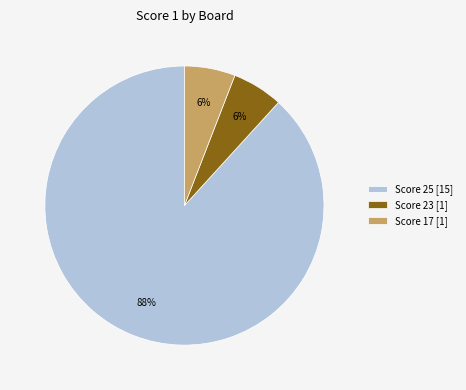

True or false: Score 23 [1] accounts for 1% of the total.

False